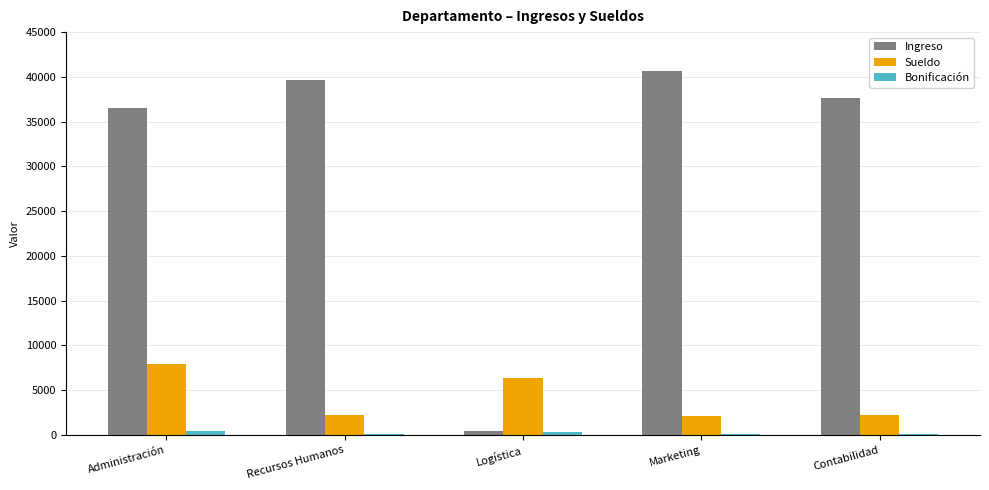

Count the number of data series in this chart.

3